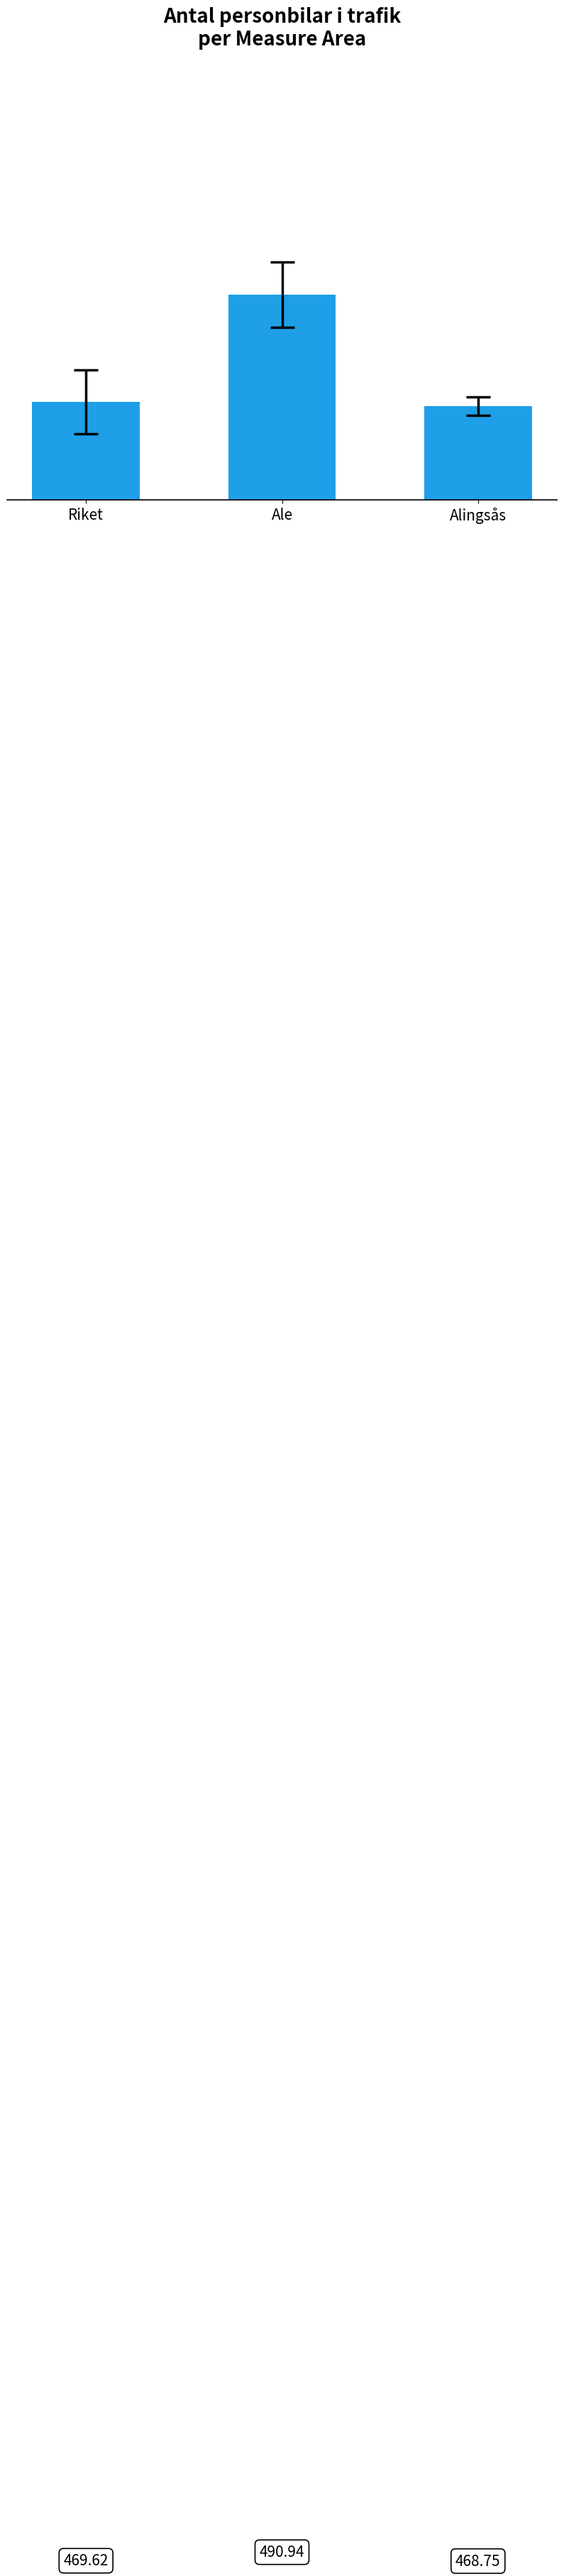

Reading left to right, list all the values displayed in this chart.

Riket=469.6	Ale=490.9	Alingsås=468.8